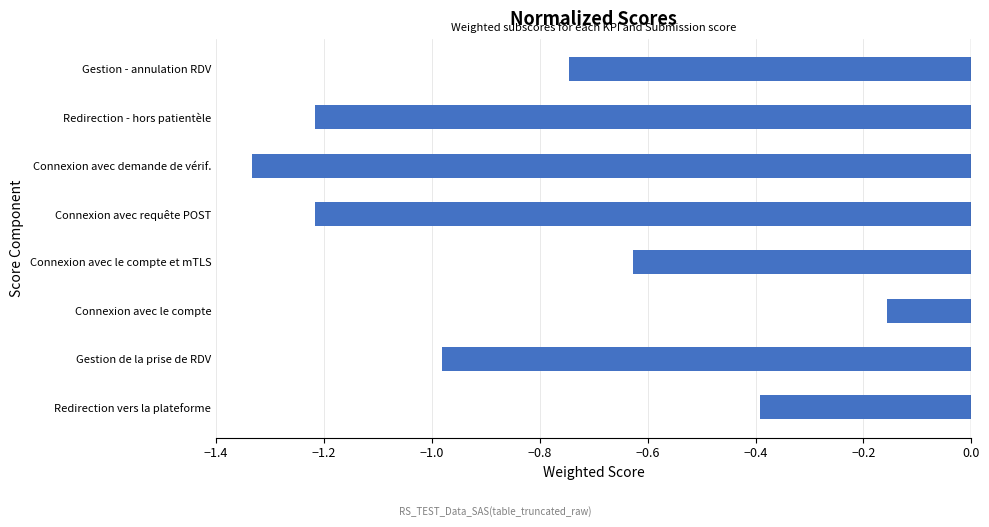

What is the difference between the maximum and minimum values?

1.2